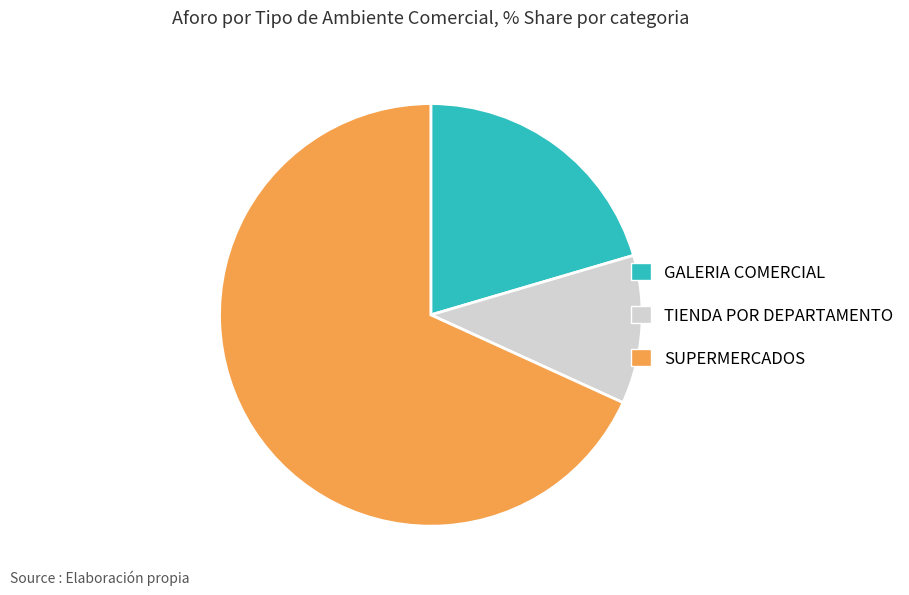

Combined, do SUPERMERCADOS and GALERIA COMERCIAL account for over 50%?

Yes